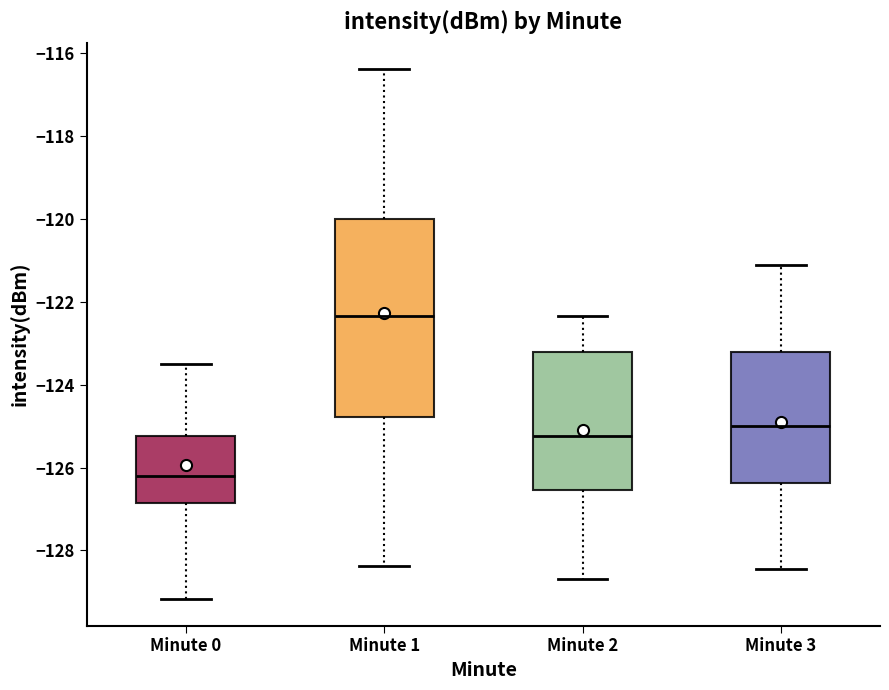

Comparing the boxes themselves (not the whiskers), which one is the tallest?

Minute 1